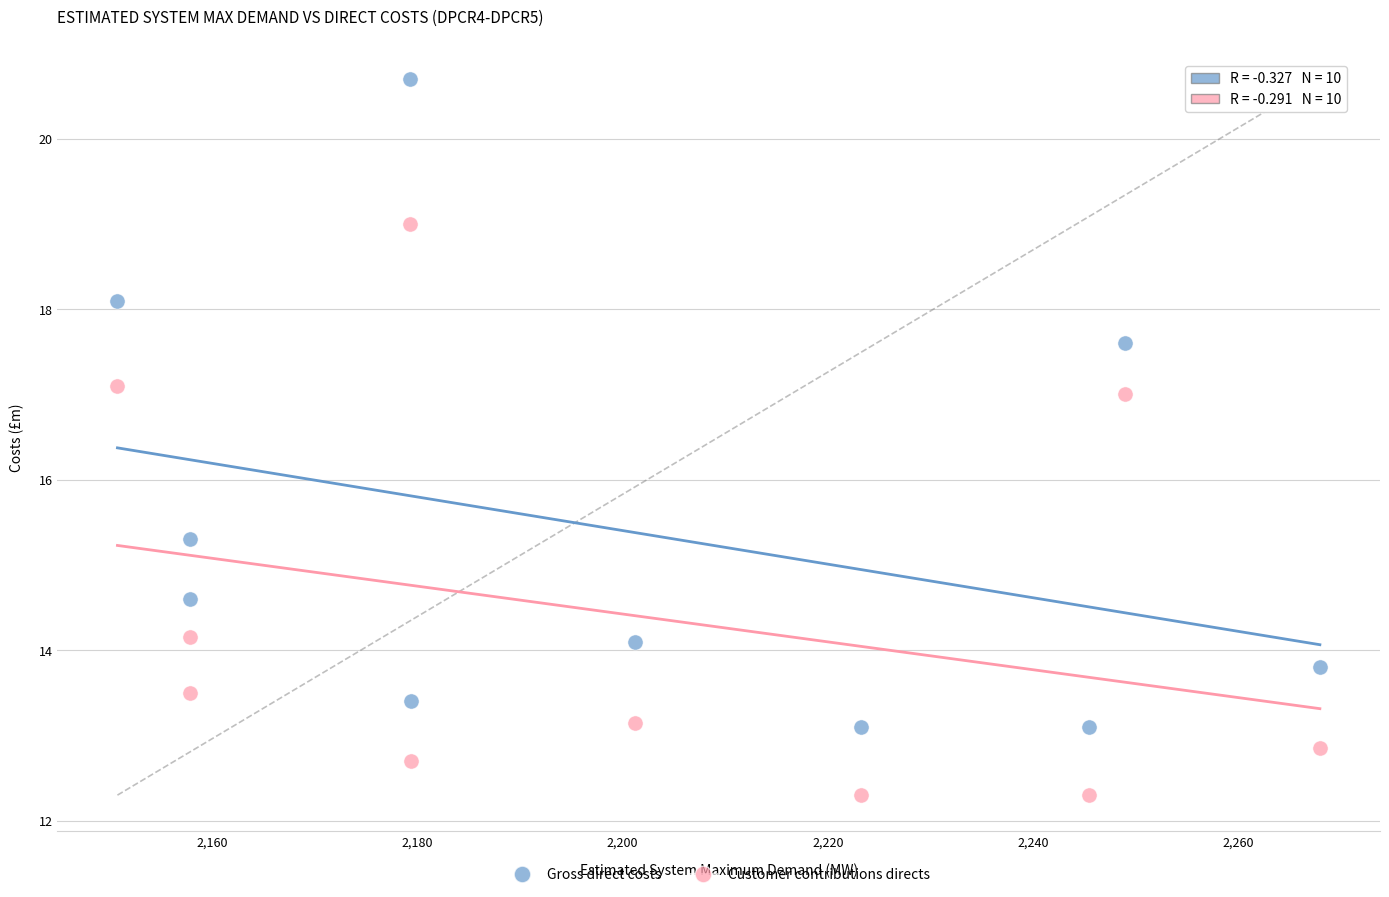

In the Customer contributions directs series, what Y value is closest to 15?

14.2